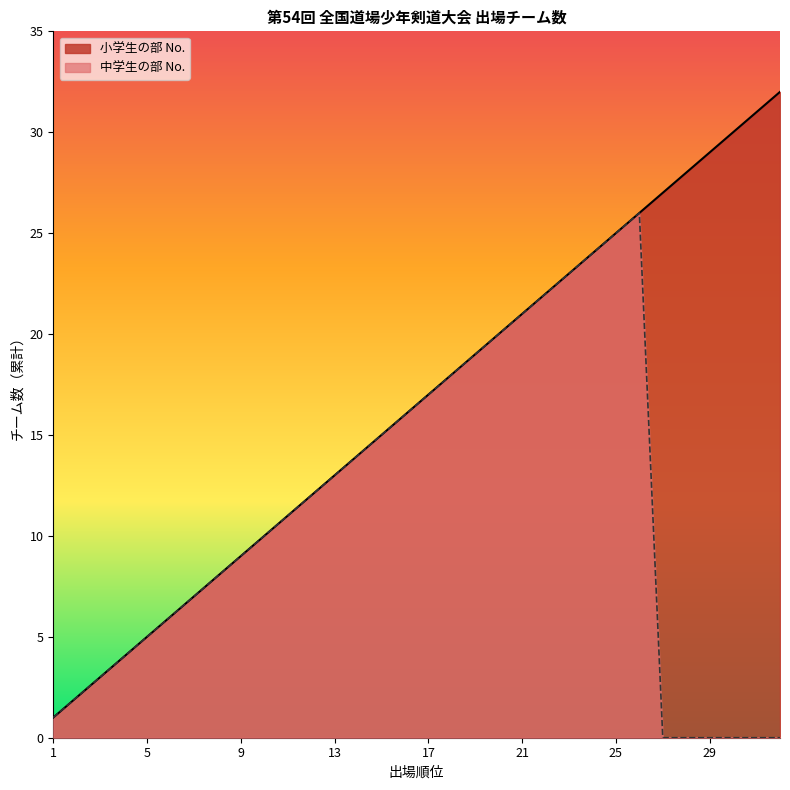

The value of 小学生の部 No. at 30 is 15. True or false?

False